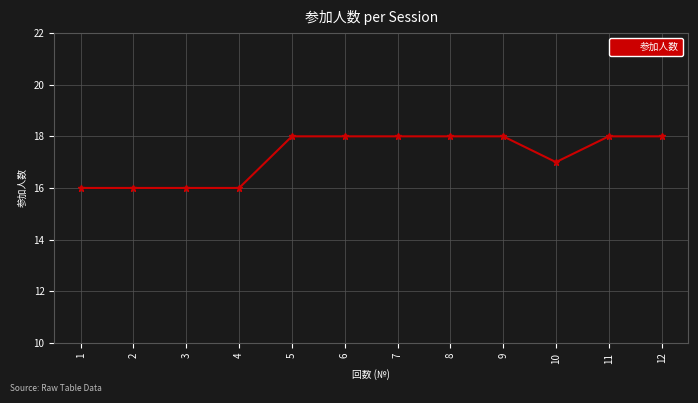

What is the minimum value shown in the chart?

16